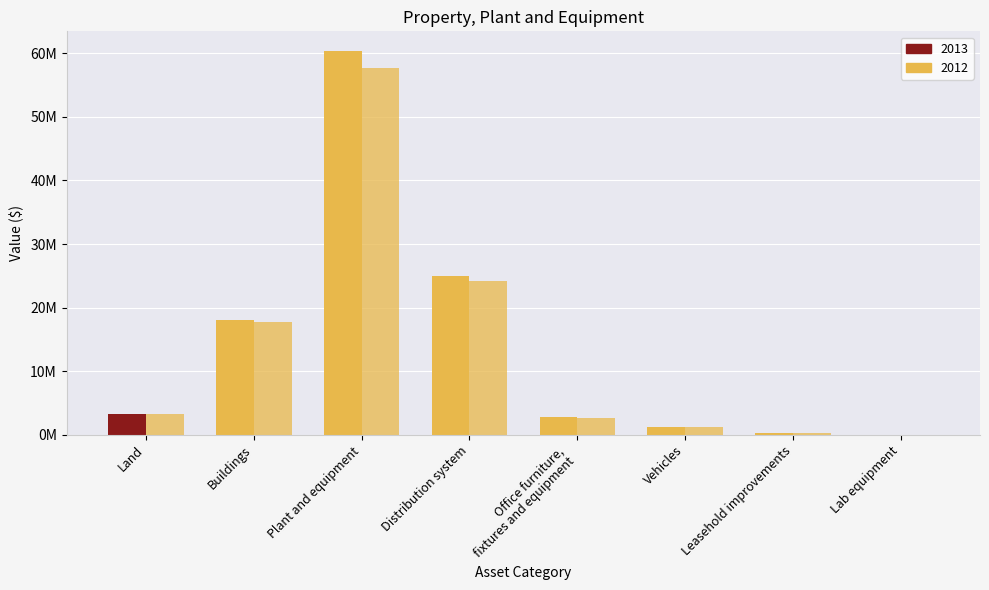

Reading right to left, list all the values displayed in this chart.

2013: 29871	235930	1237736	2825009	24974214	60416031	18054305	3223361
2012: 19192	228007	1182782	2644900	24213390	57635523	17751797	3223361